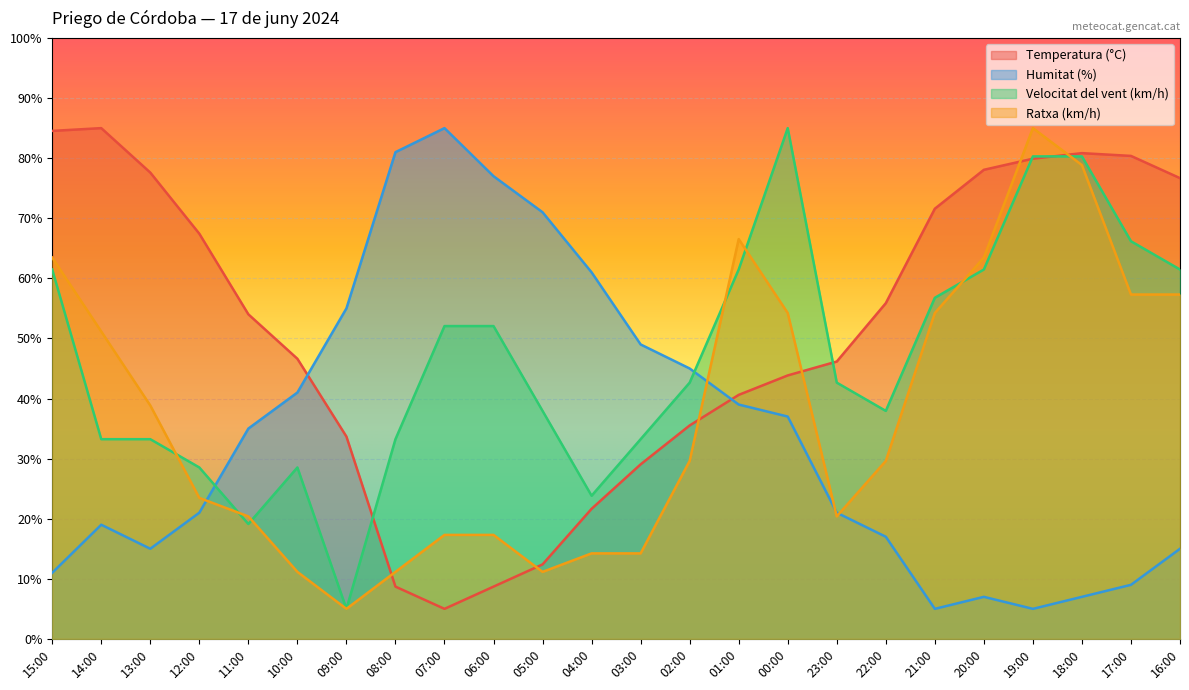

What is the minimum value shown in the chart?

5.0